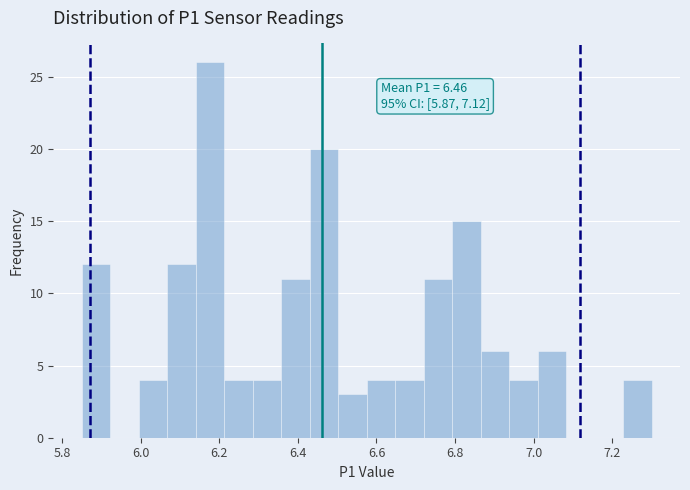

Read against the x-axis, roughly where is the centre of the tallest bar?

6.18